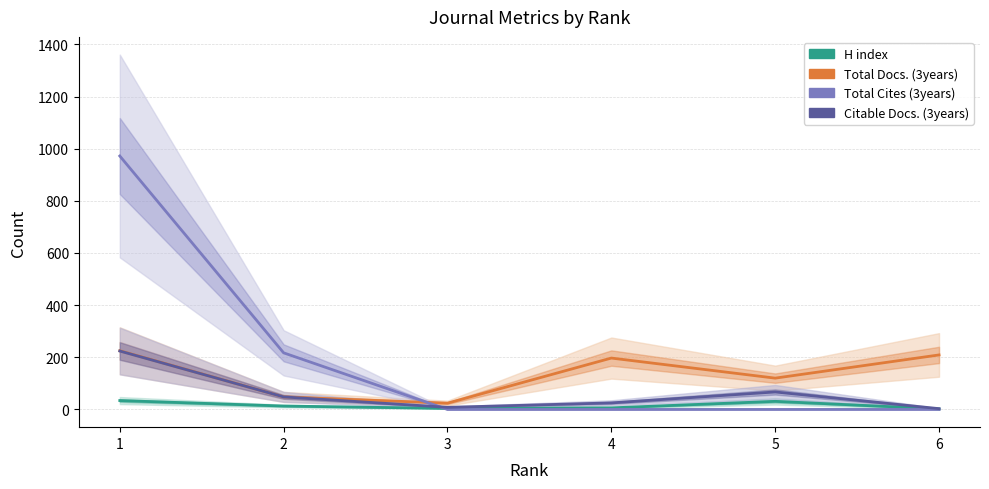

What is the average value of the Total Cites (3years) series?

198